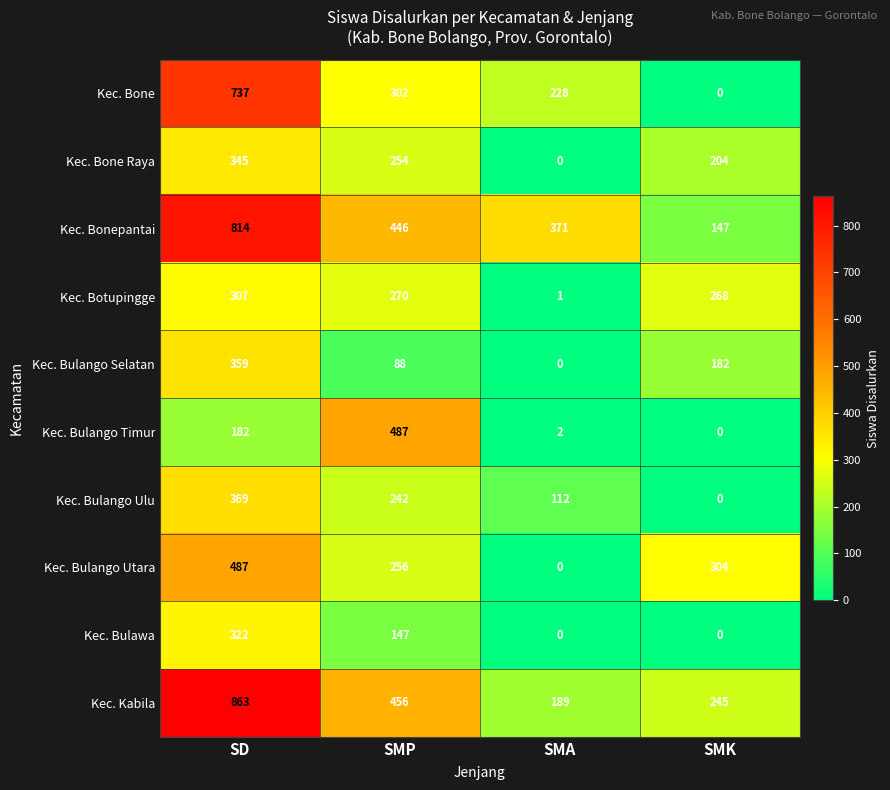

What is the difference between the second highest and minimum values in the Kec. Kabila series?

267